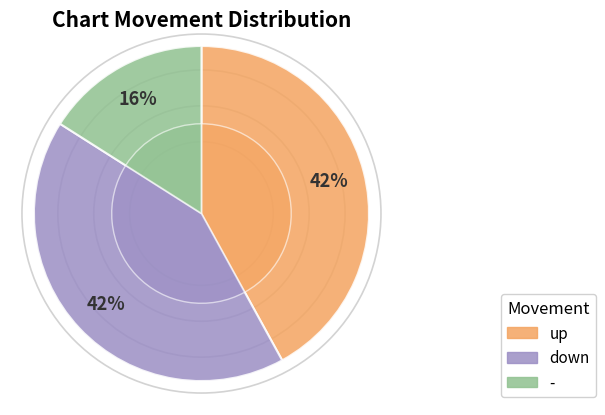

Which slice is the smallest?

-